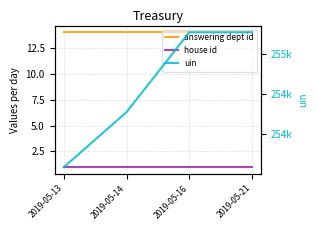

True or false: answering dept id and uin intersect in this chart.

False